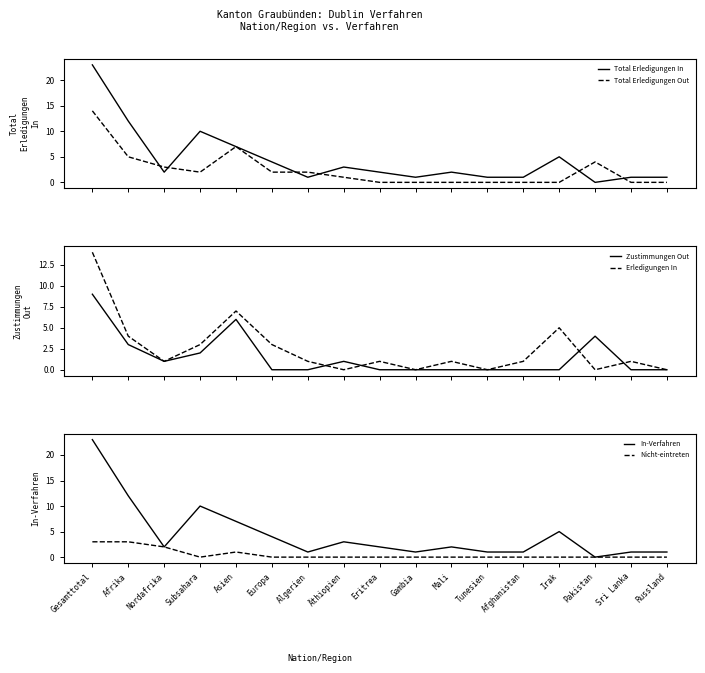

Which series has the largest total across all categories?

Total Erledigungen In